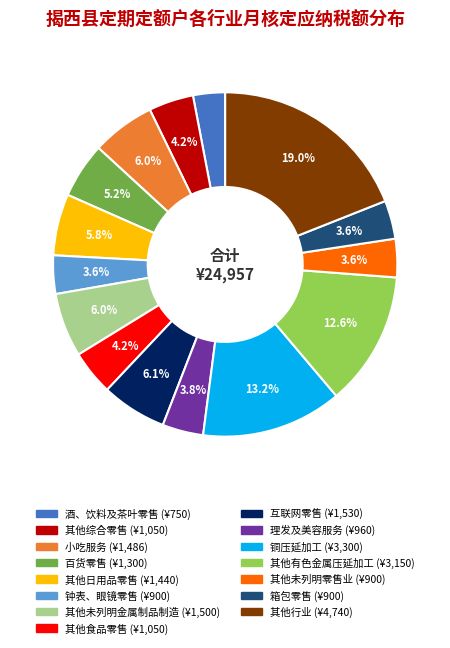

Does any single category account for the majority?

No